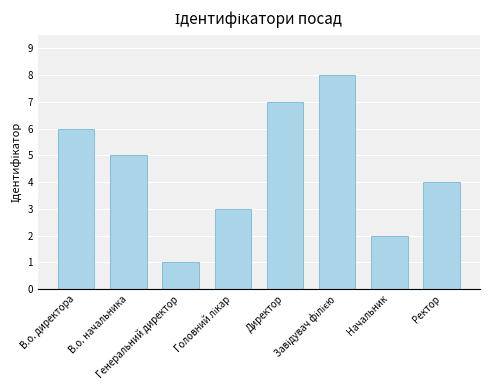

What is the difference between the second highest and minimum values?

6